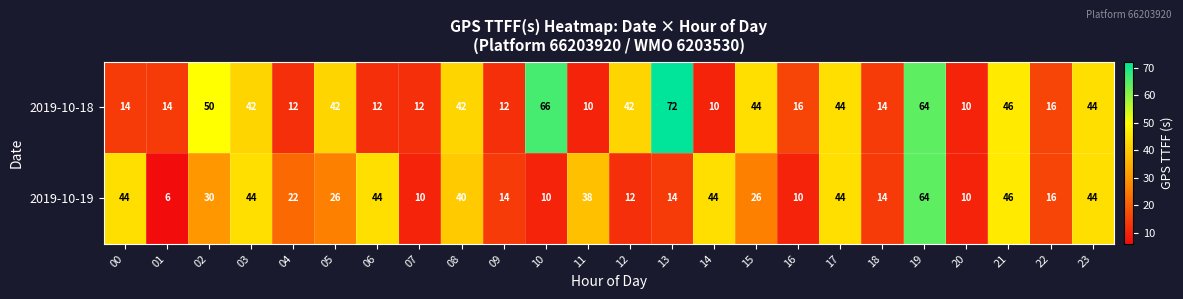

True or false: 2019-10-19 has a value of 10 at 07.

True